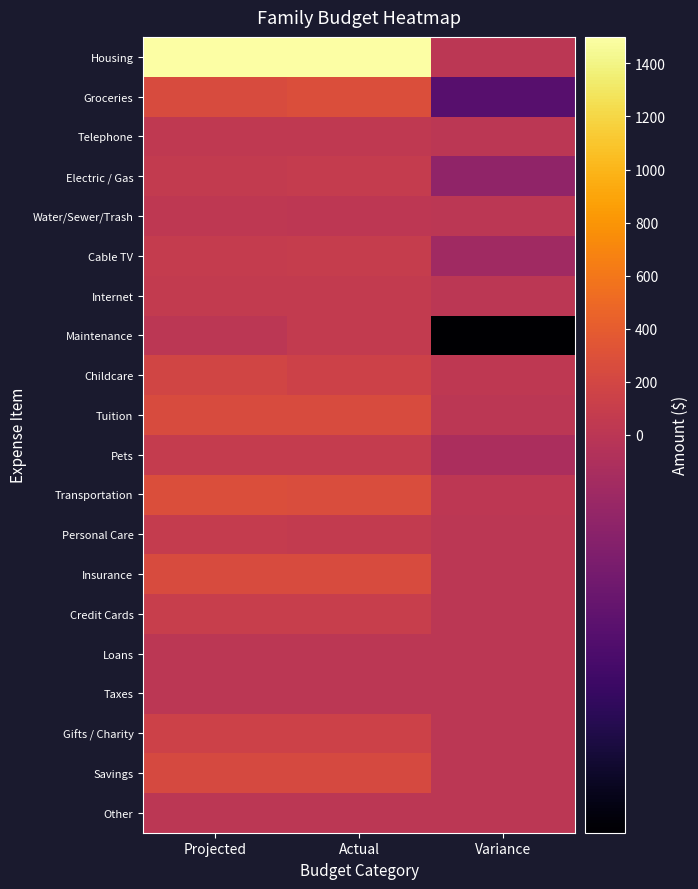

Reading left to right, list all the values displayed in this chart.

Housing: Projected=1500	Actual=1500	Variance=0
Groceries: Projected=250	Actual=280	Variance=-30
Telephone: Projected=38	Actual=38	Variance=0
Electric / Gas: Projected=65	Actual=78	Variance=-13
Water/Sewer/Trash: Projected=25	Actual=21	Variance=4
Cable TV: Projected=75	Actual=83	Variance=-8
Internet: Projected=60	Actual=60	Variance=0
Maintenance: Projected=0	Actual=60	Variance=-60
Childcare: Projected=180	Actual=150	Variance=30
Tuition: Projected=250	Actual=250	Variance=0
Pets: Projected=75	Actual=80	Variance=-5
Transportation: Projected=280	Actual=260	Variance=20
Personal Care: Projected=75	Actual=65	Variance=10
Insurance: Projected=255	Actual=255	Variance=0
Credit Cards: Projected=100	Actual=100	Variance=0
Loans: Projected=0	Actual=0	Variance=0
Taxes: Projected=0	Actual=0	Variance=0
Gifts / Charity: Projected=150	Actual=150	Variance=0
Savings: Projected=225	Actual=225	Variance=0
Other: Projected=0	Actual=0	Variance=0